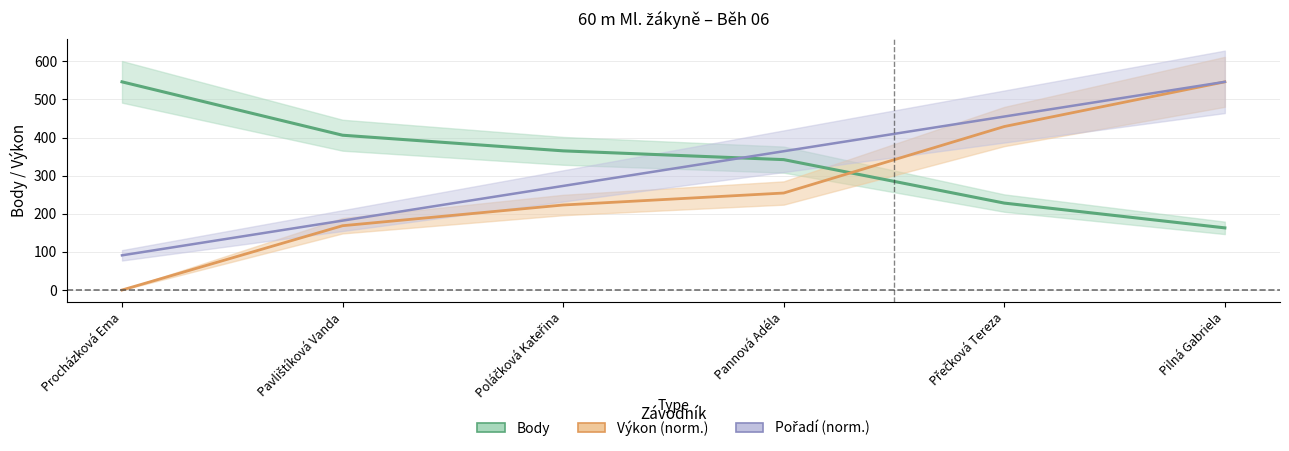

Reading left to right, list all the values displayed in this chart.

Body (central): Procházková Ema=546.0	Pavlištíková Vanda=406.0	Poláčková Kateřina=365.0	Pannová Adéla=342.0	Přečková Tereza=228.0	Pilná Gabriela=163.0
Výkon (central): Procházková Ema=0.0	Pavlištíková Vanda=168.7	Poláčková Kateřina=223.0	Pannová Adéla=254.4	Přečková Tereza=428.8	Pilná Gabriela=546.0
Pořadí (central): Procházková Ema=91.0	Pavlištíková Vanda=182.0	Poláčková Kateřina=273.0	Pannová Adéla=364.0	Přečková Tereza=455.0	Pilná Gabriela=546.0